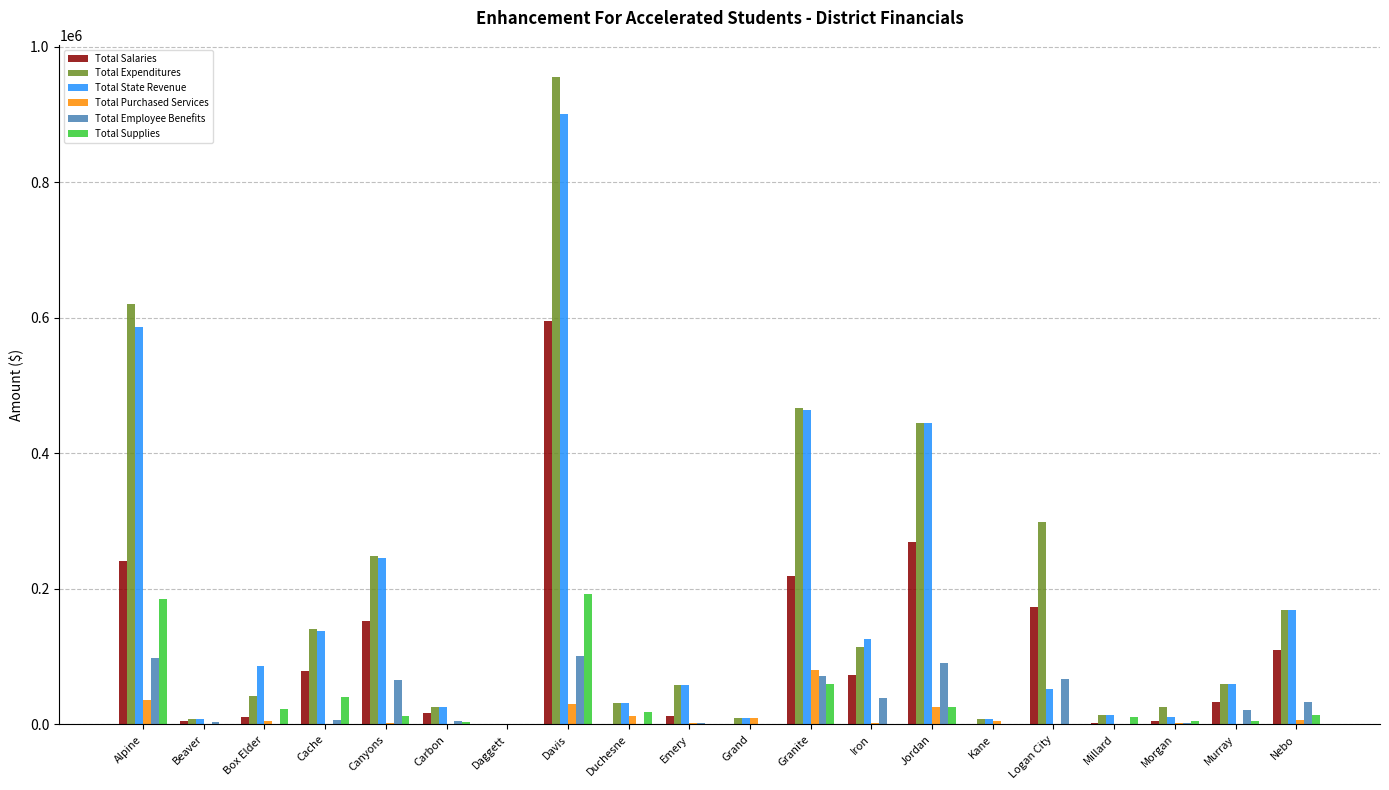

At which category is the sum across all series the highest?

Davis